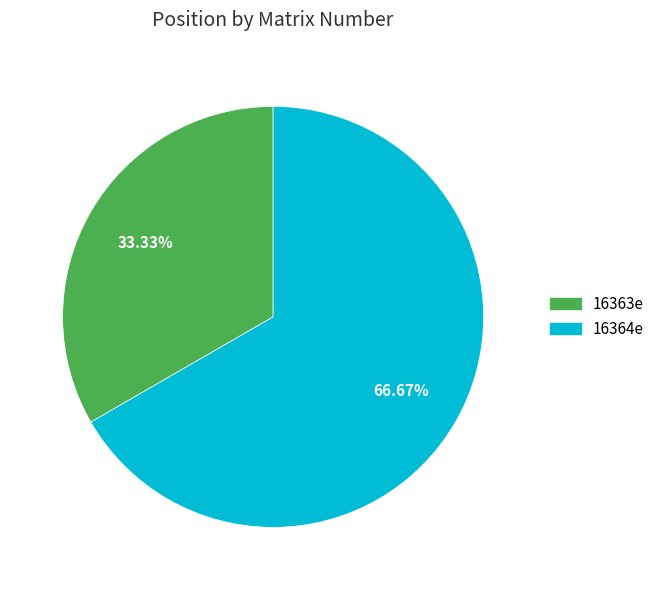

To the nearest percent, what portion does 16364e represent?

67%